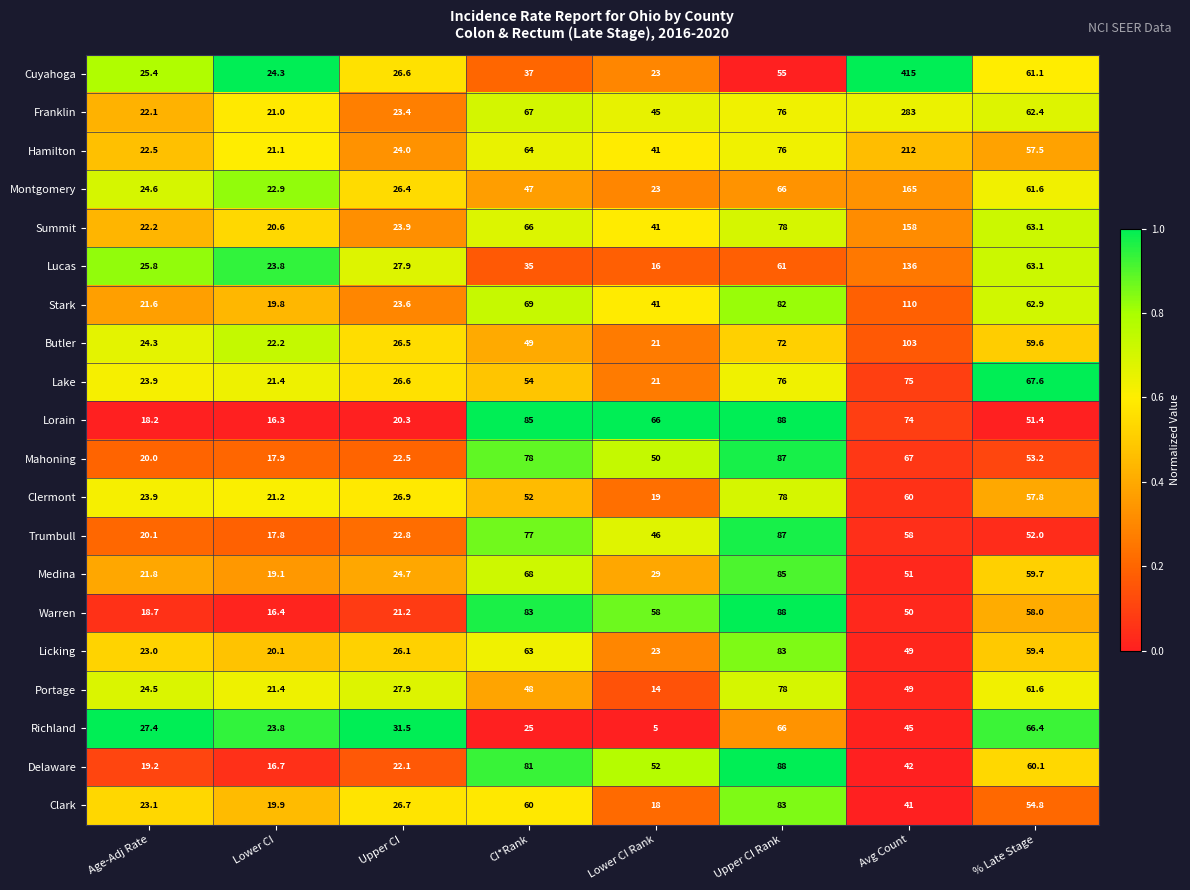

True or false: Hamilton has a value of 104.1 at Upper CI Rank.

False